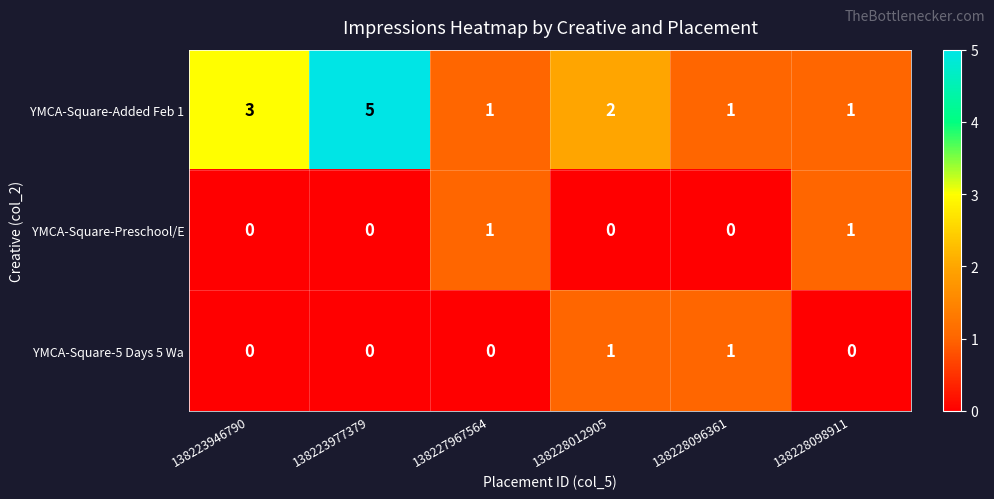

What is the sum of the YMCA-Square-Added Feb 1 values at 138228098911 and 138223946790?

4